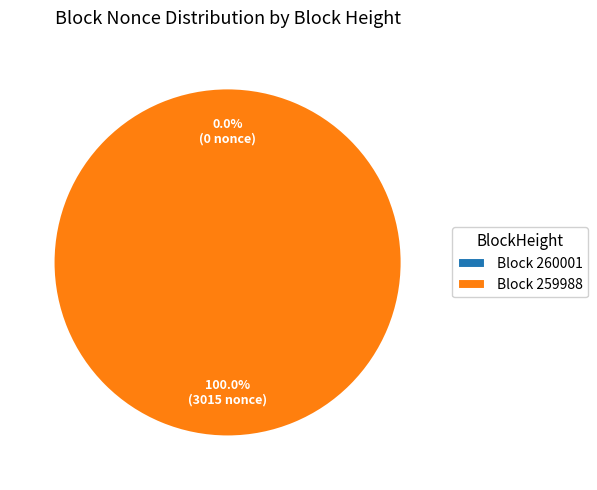

Which slice is the largest?

Block 259988